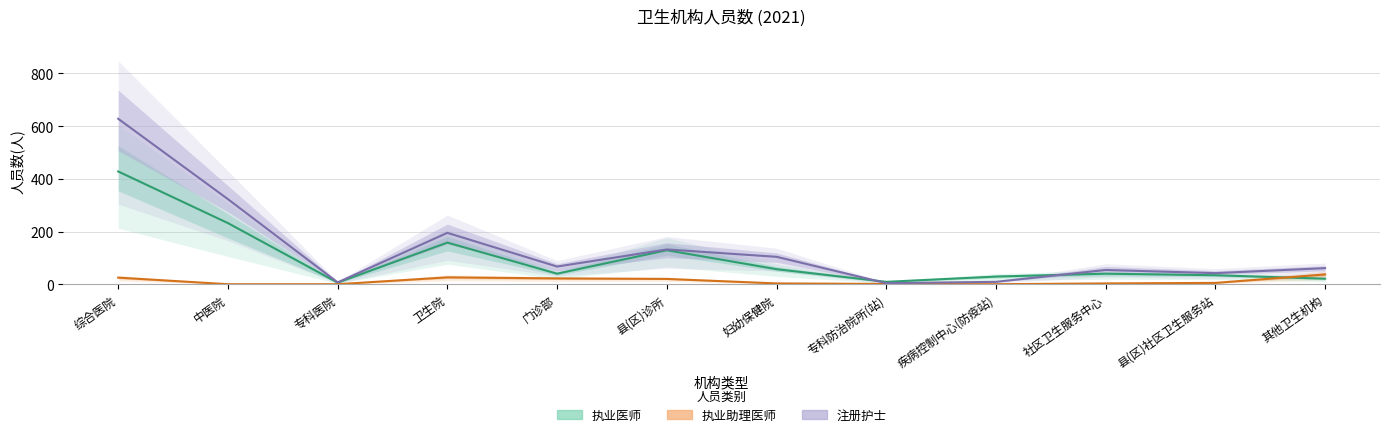

True or false: 执业助理医师 and 注册护士 intersect in this chart.

False